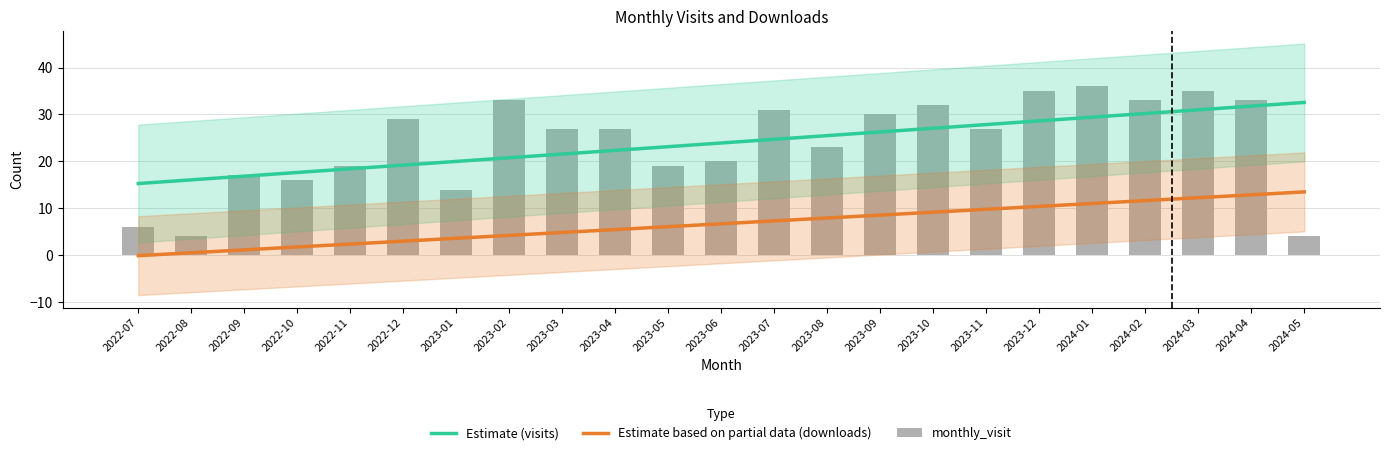

What are all the series names shown in the legend?

Estimate (visits), Estimate based on partial data (downloads), monthly_visit